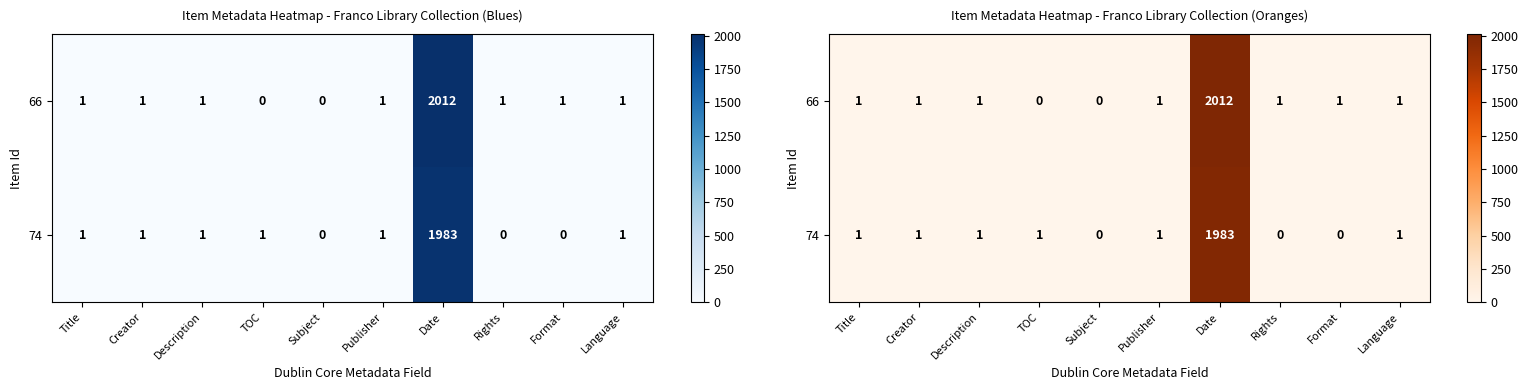

Which category has the highest value across all series?

Date